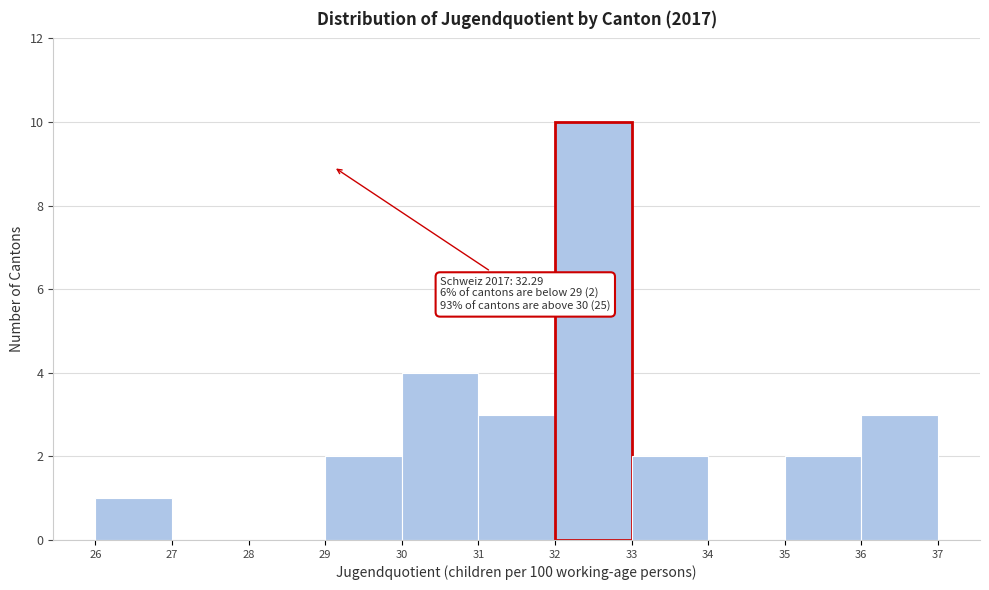

Over which range of the x-axis is the bar tallest?

32 to 33